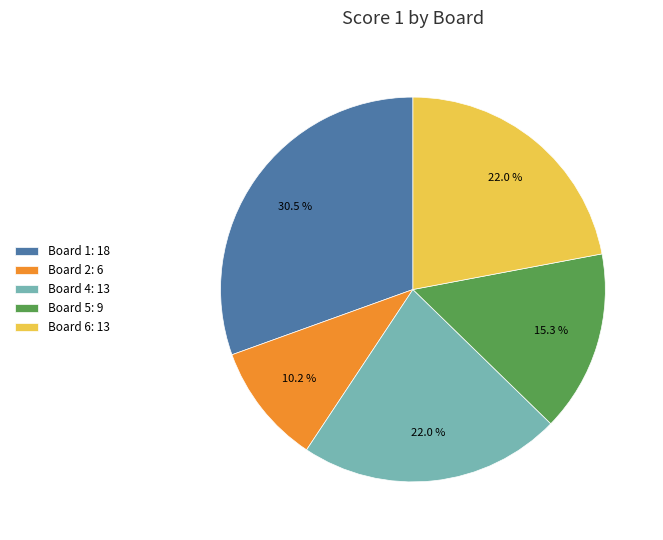

Between Board 4: 13 and Board 5: 9, which is larger?

Board 4: 13